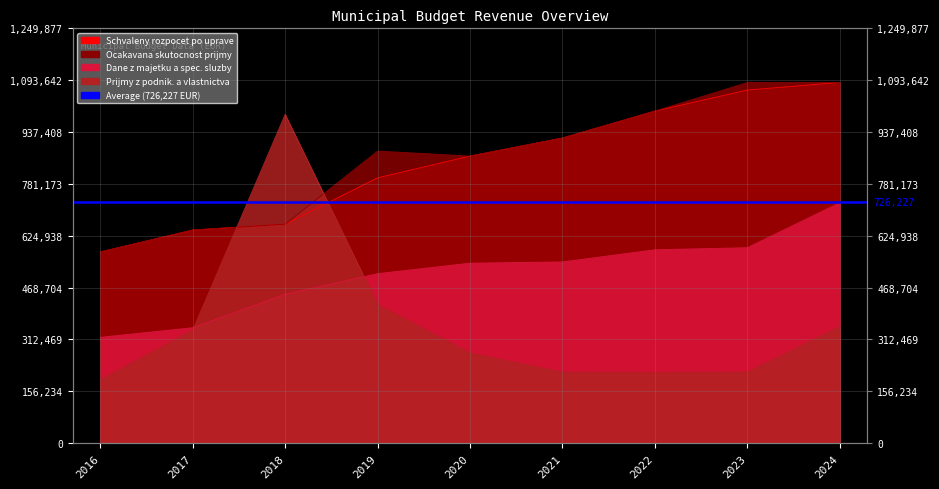

Does the chart have visible grid lines?

Yes